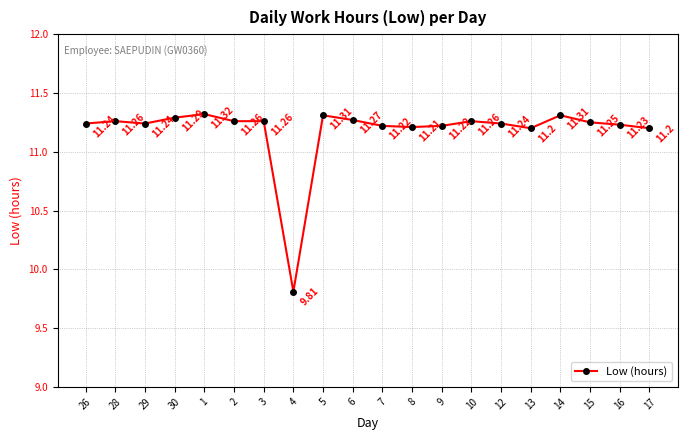

Does the chart have visible grid lines?

Yes